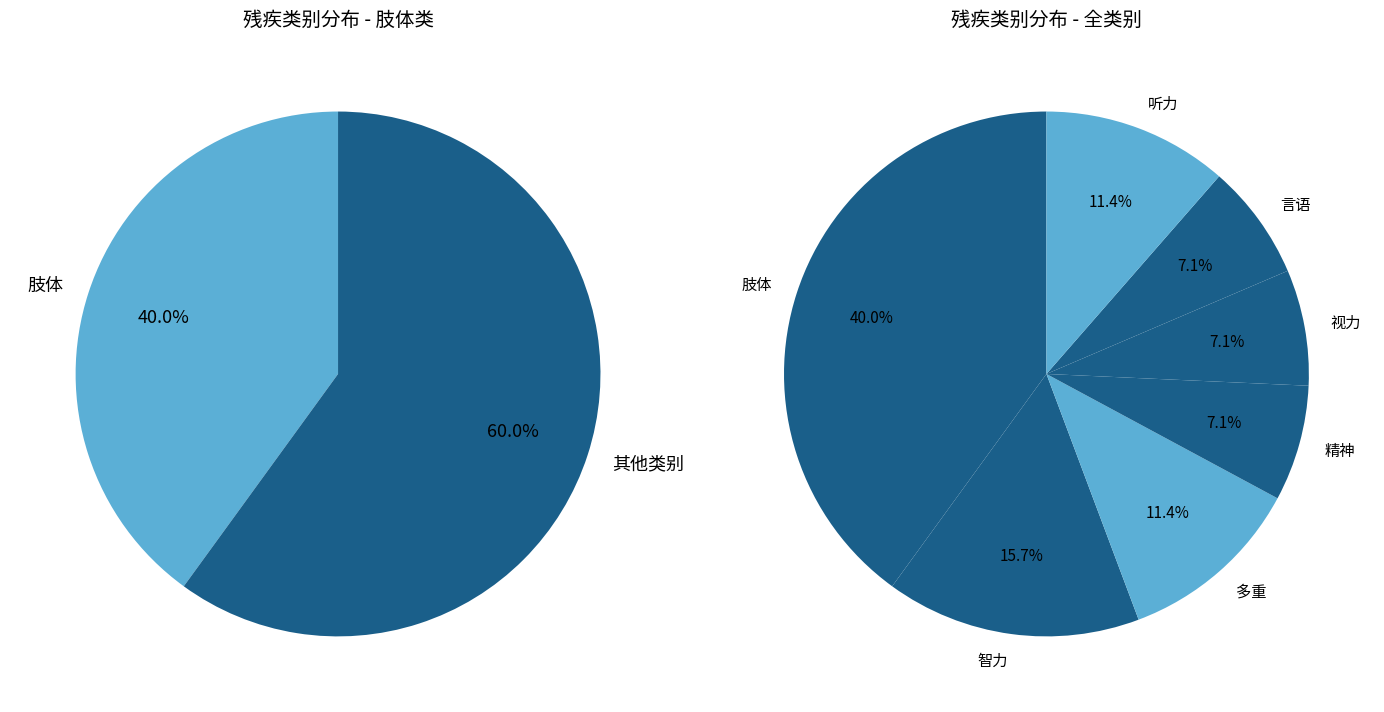

What is the largest slice in the pie chart?

肢体